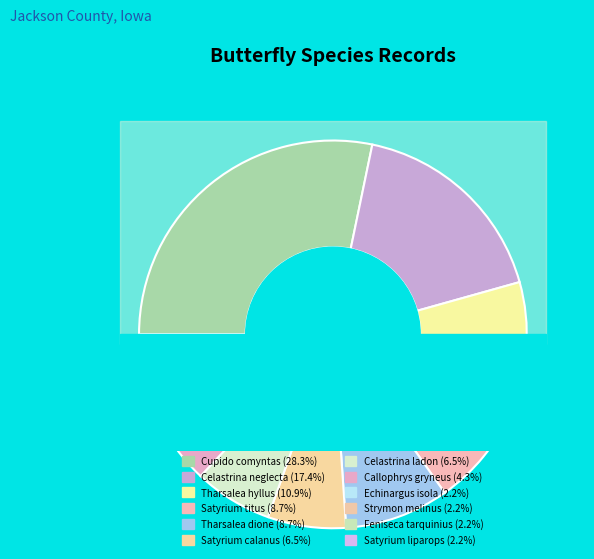

Is there a majority slice in this chart?

No